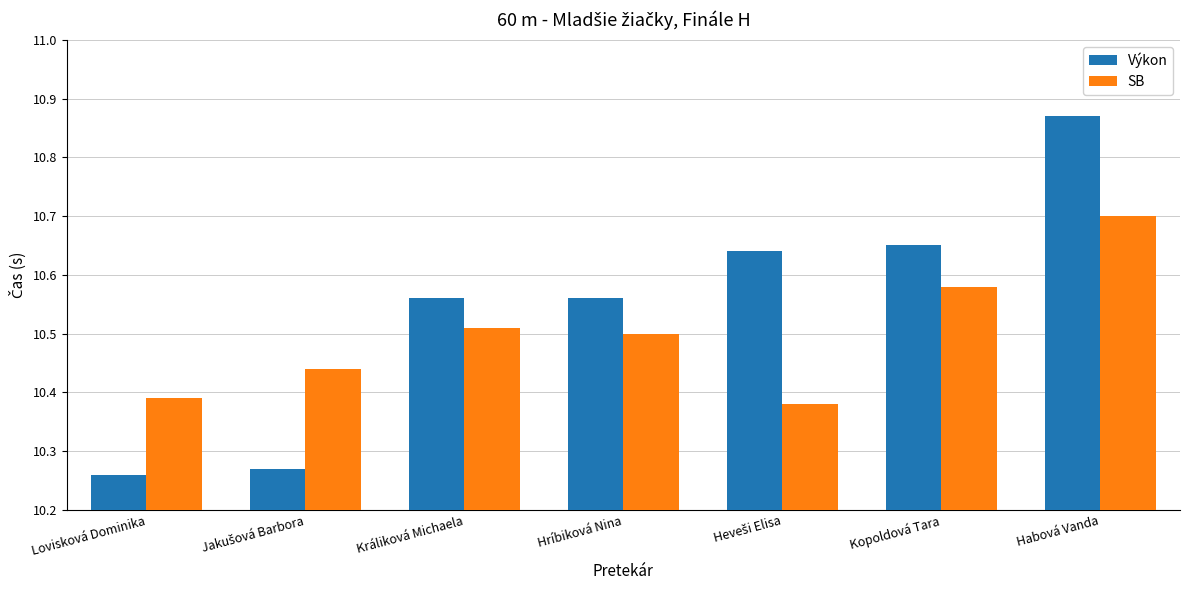

Is the value of Výkon at Kopoldová Tara greater than the value of SB at Králiková Michaela?

Yes